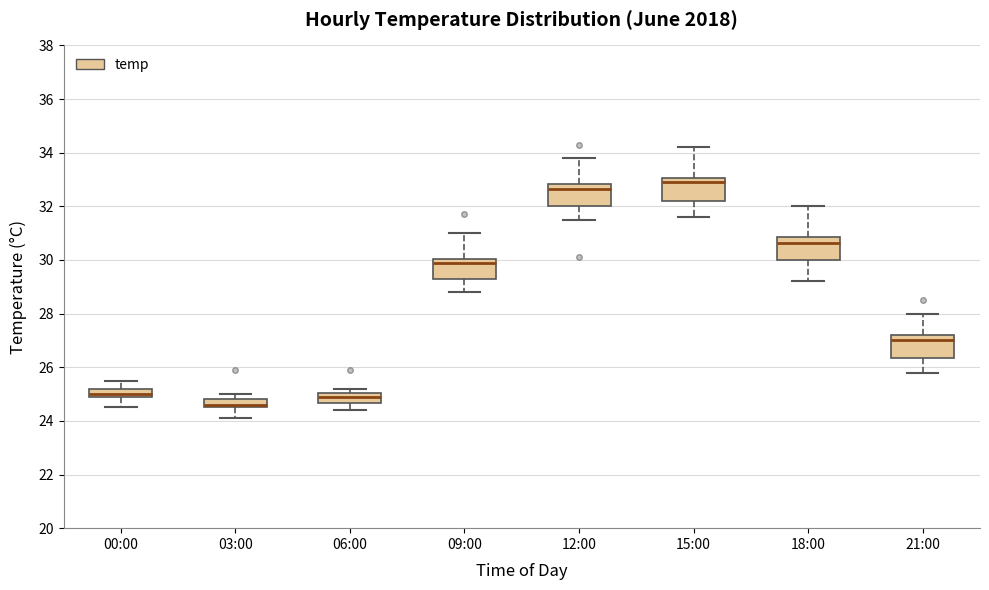

Reading left to right, read every box against the y-axis: the position of its median line, the range the box covers, and the ends of its whiskers. The values are not printed on the chart, so give them approximately, as read against the axis.

00:00: median 25.0, box 24.8 to 25.2, whiskers 24.6 to 25.6
03:00: median 24.6 (just above the box's lower edge), box 24.6 to 24.8, whiskers 24.2 to 25.0
06:00: median 25.0 (inside the box), box 24.6 to 25.0, whiskers 24.4 to 25.2
09:00: median 30.0 (just below the box's upper edge), box 29.4 to 30.0, whiskers 28.8 to 31.0
12:00: median 32.6, box 32.0 to 32.8, whiskers 31.6 to 33.8
15:00: median 33.0 (just below the box's upper edge), box 32.2 to 33.0, whiskers 31.6 to 34.2
18:00: median 30.6, box 30.0 to 30.8, whiskers 29.2 to 32.0
21:00: median 27.0, box 26.4 to 27.2, whiskers 25.8 to 28.0